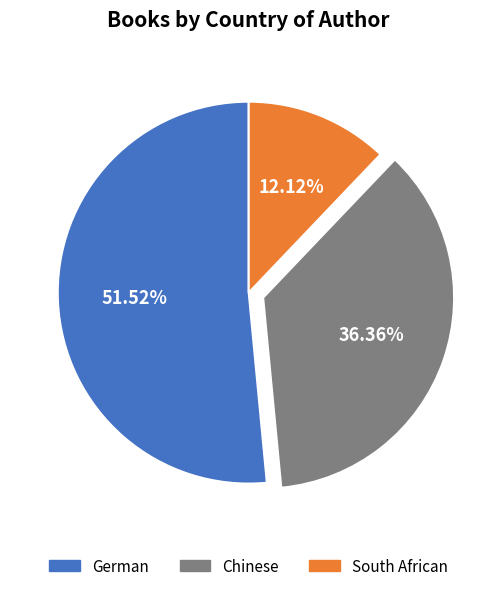

What is the smallest slice in the pie chart?

South African